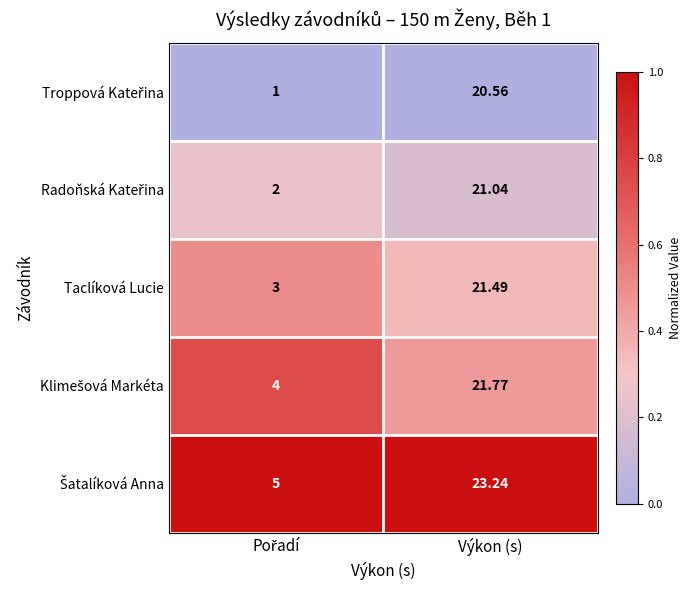

Which category has the highest value across all series?

Výkon (s)